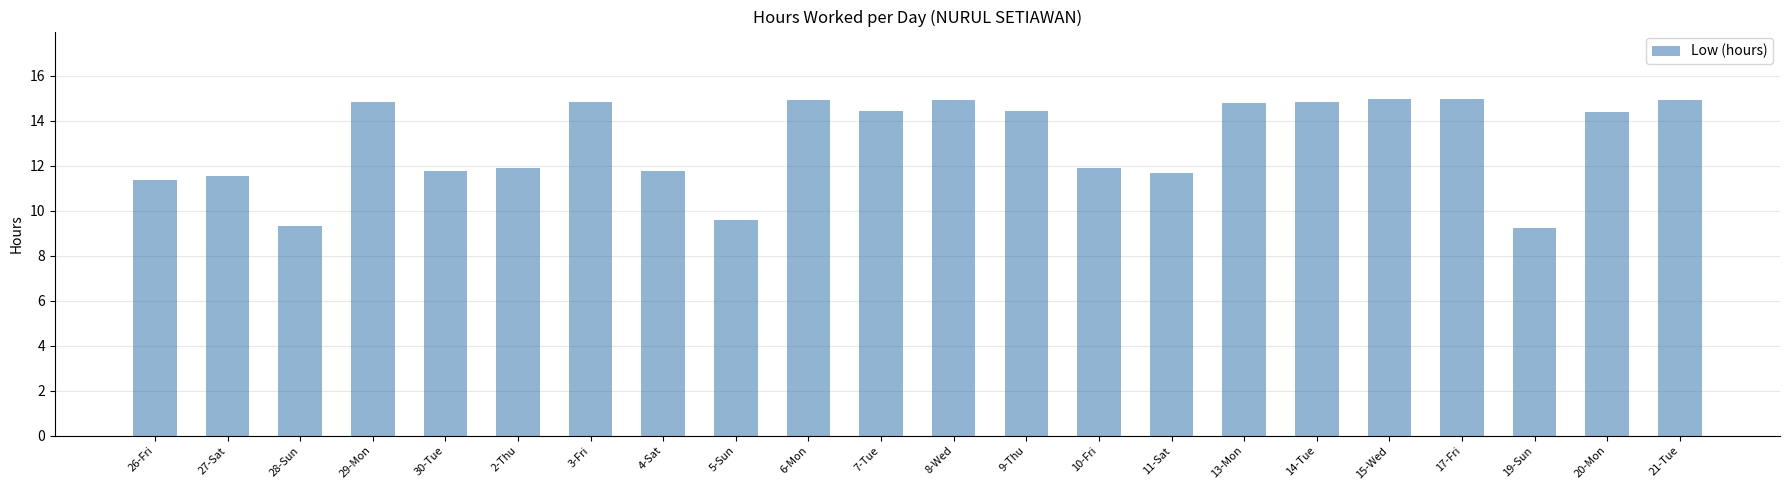

Count the number of values greater than 14.

12